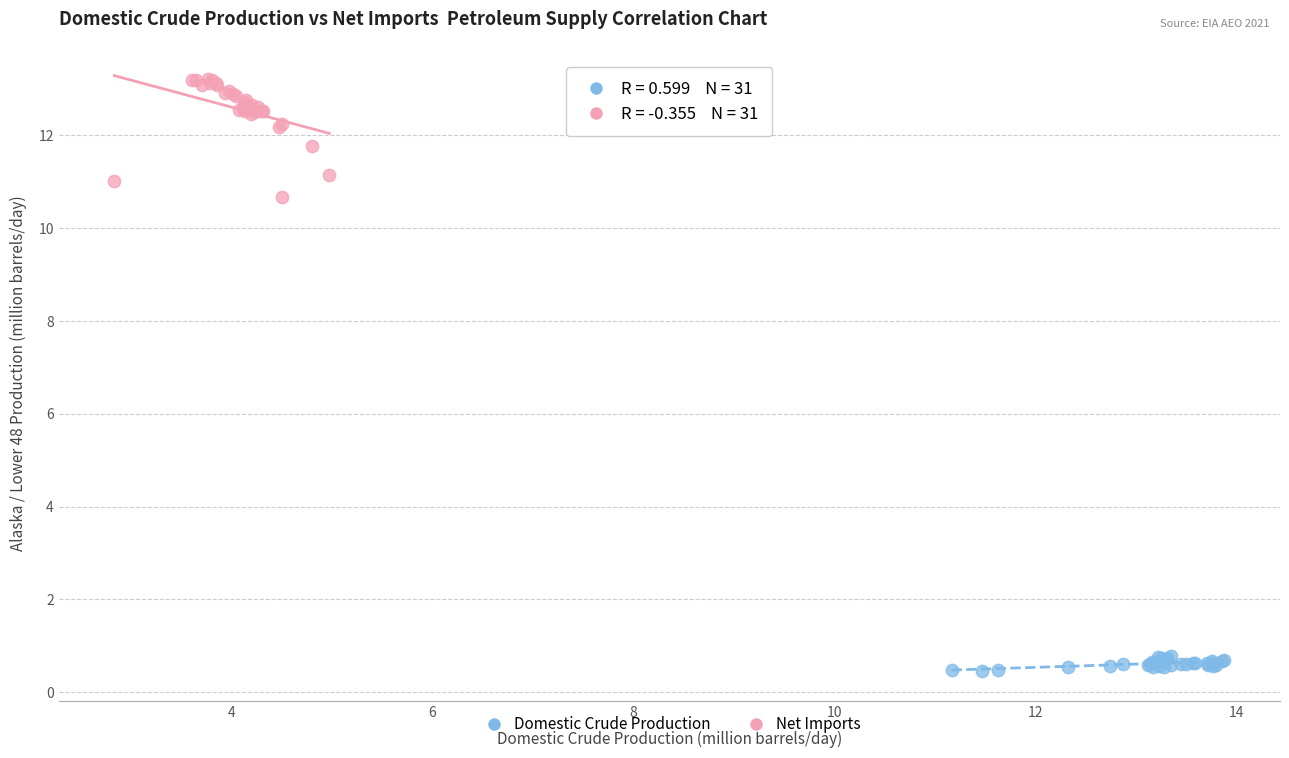

Which series has the largest Y range (max minus min)?

Net Imports